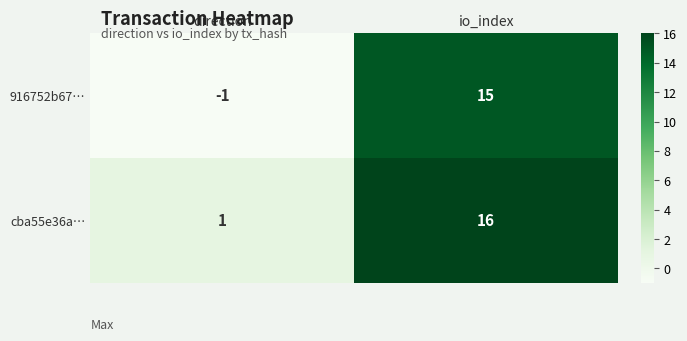

At which label is 916752b67… closest to 7?

direction